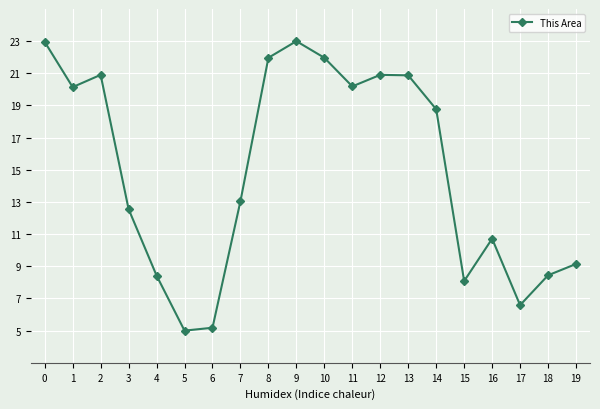

The chart shows a value of 20.2 at 11. True or false?

True